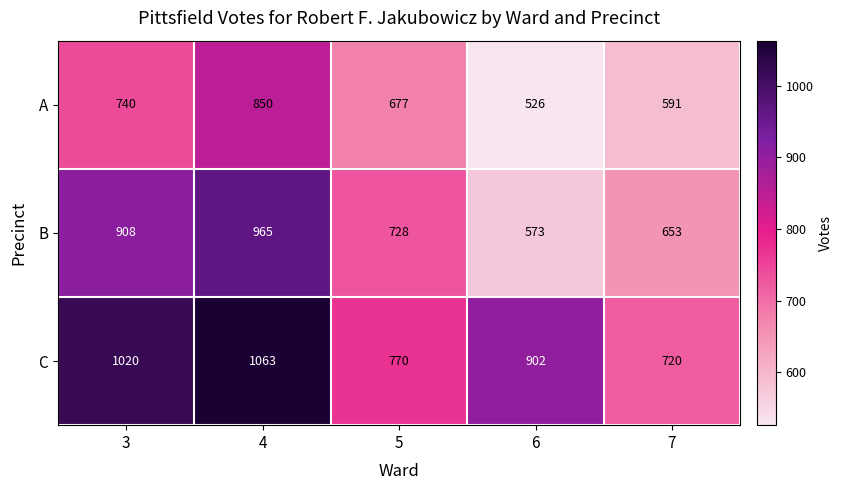

Where does the C series first go above 902?

3